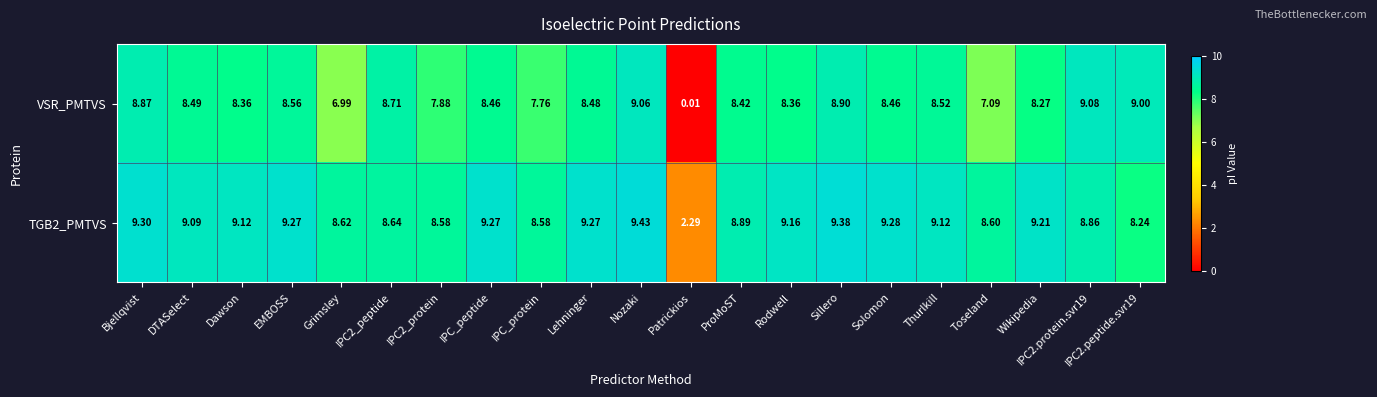

What is the total value across all series at Wikipedia?

17.5